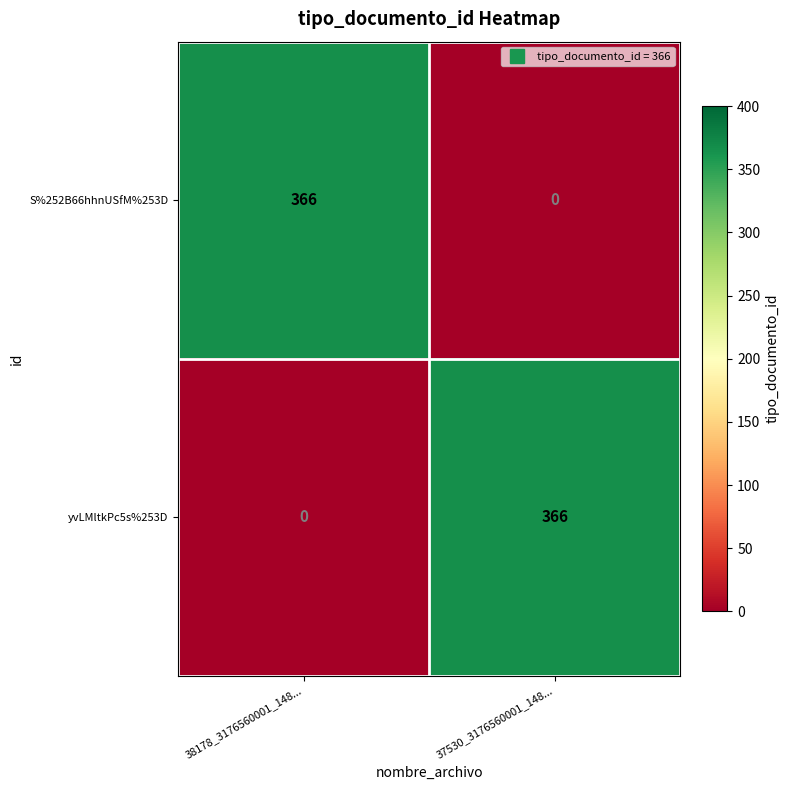

Where is yvLMltkPc5s%253D nearest to the value 183?

38178_3176560001_148...